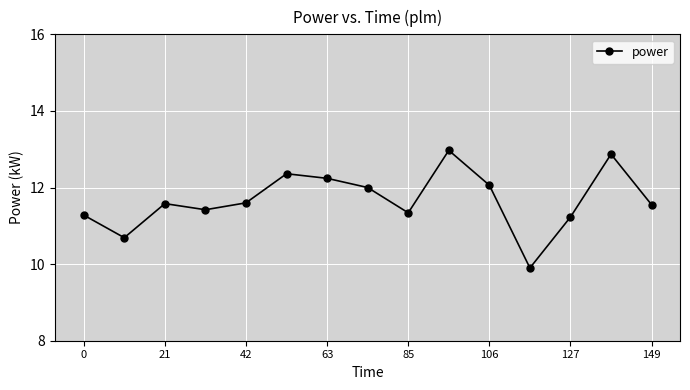

What is the value of the 2nd point from the left?

10.7